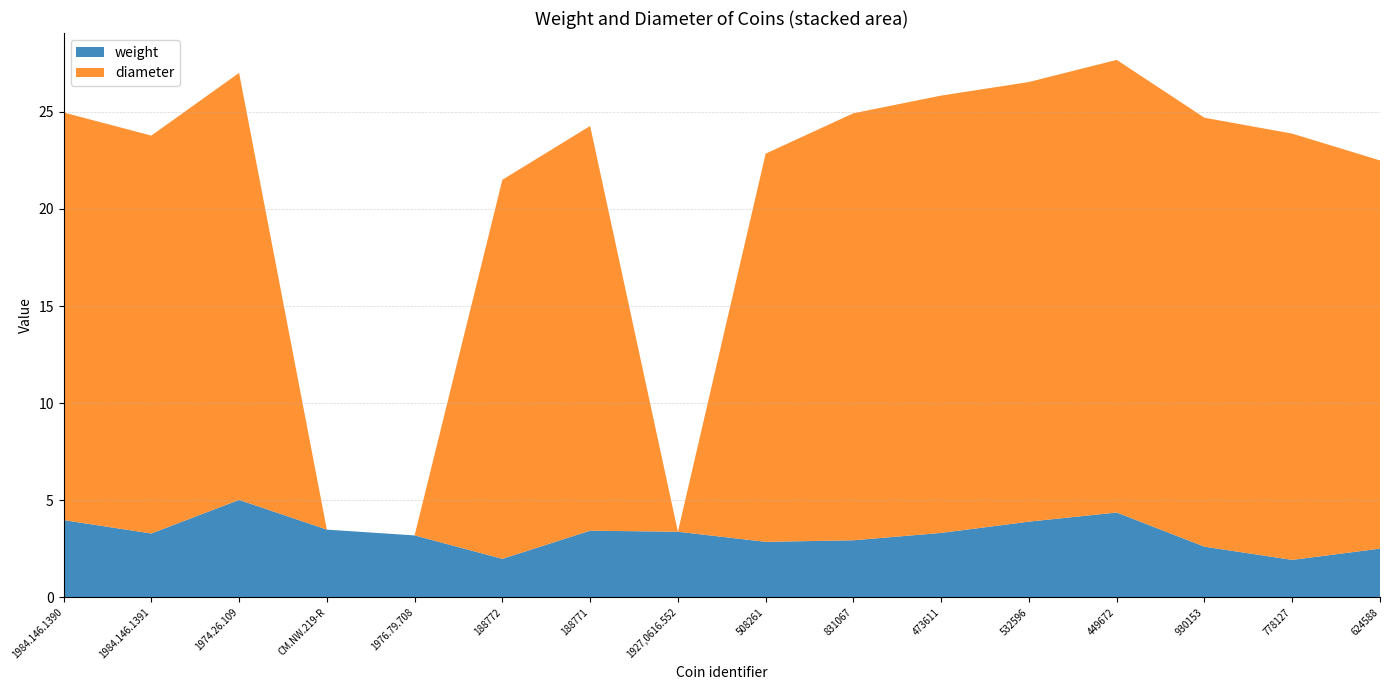

Reading right to left, transcribe all the data shown in this chart.

weight: 624588=2.5	778127=1.9	930153=2.6	449672=4.4	532596=3.9	473611=3.3	831067=2.9	508261=2.9	1927,0616.552=3.4	188771=3.4	188772=2.0	1976.79.708=3.2	CM.NW.219-R=3.5	1974.26.109=5.0	1984.146.1391=3.3	1984.146.1390=4.0
diameter: 624588=20.0	778127=22.0	930153=22.1	449672=23.3	532596=22.6	473611=22.5	831067=22.0	508261=20.0	1927,0616.552=0.0	188771=20.9	188772=19.5	1976.79.708=0.0	CM.NW.219-R=0.0	1974.26.109=22.0	1984.146.1391=20.5	1984.146.1390=21.0